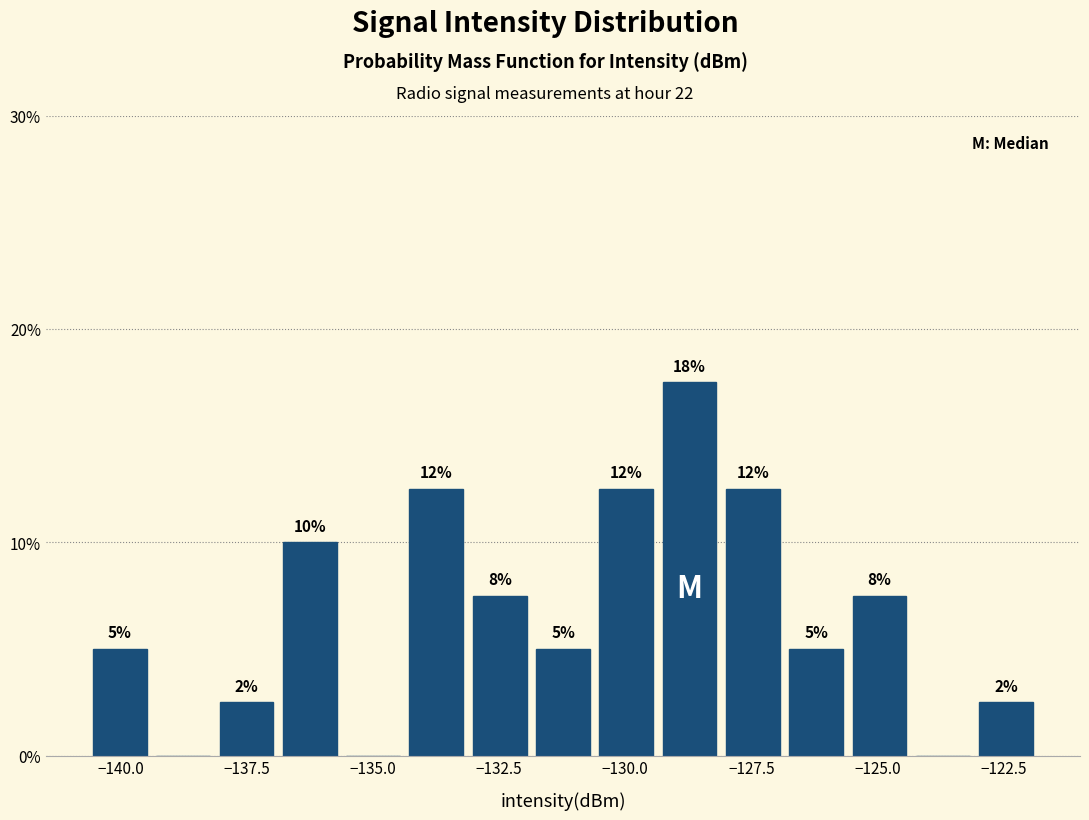

Around what value on the x-axis is the tallest bar? Give the approximate position of its centre, as read against the axis.

-128.5